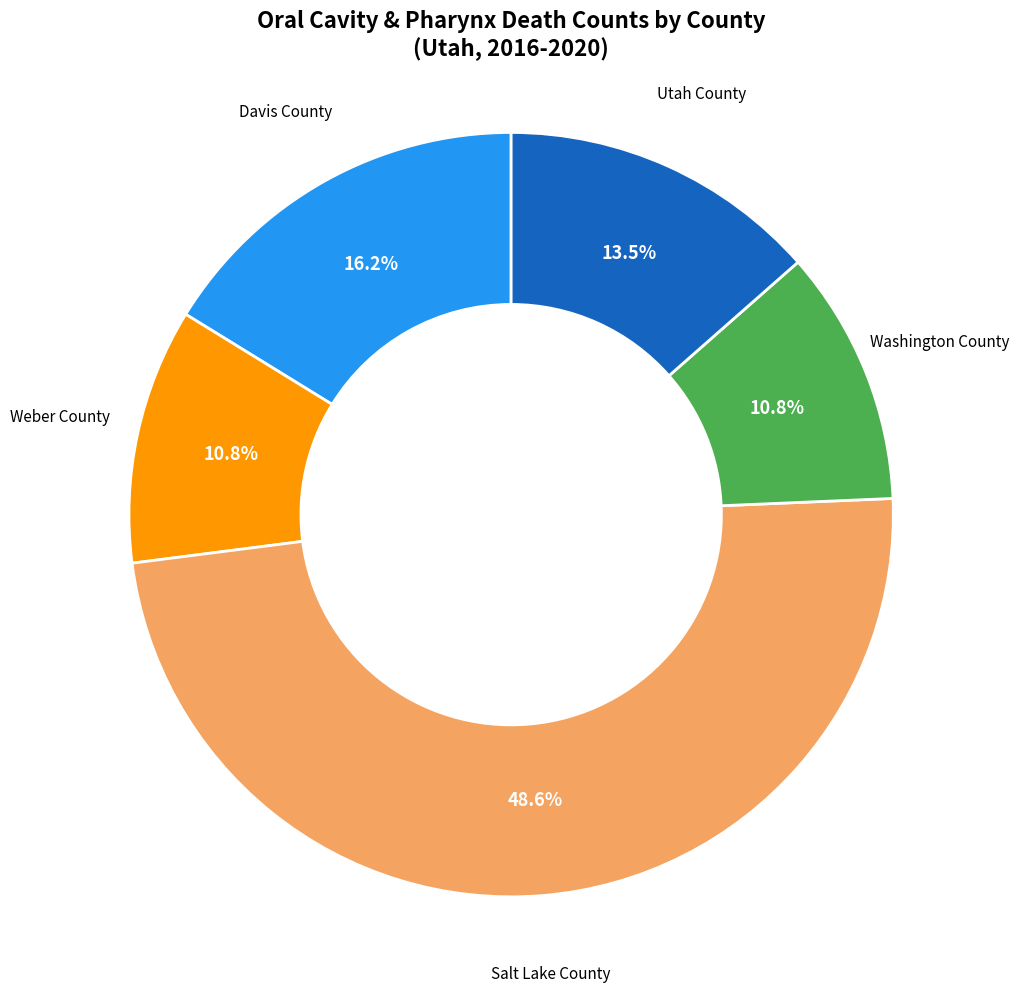

Between Washington County and Utah County, which is larger?

Utah County